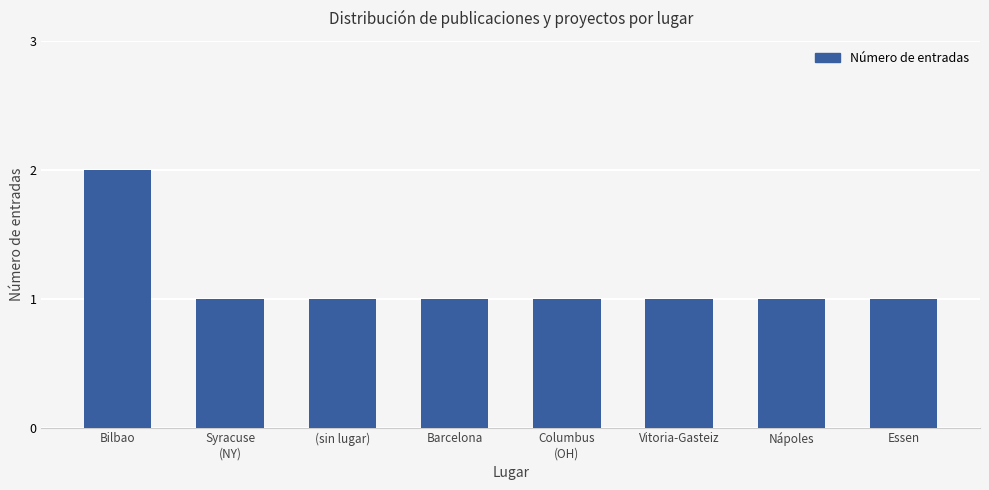

True or false: the data shows 1 at Vitoria-Gasteiz.

True